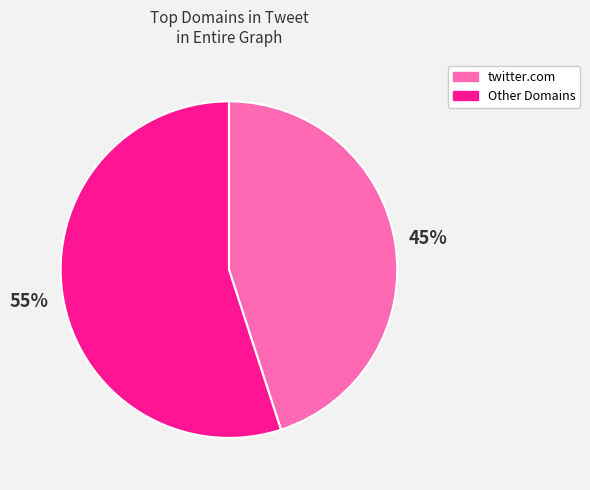

Is there any slice that represents more than half of the pie?

Yes